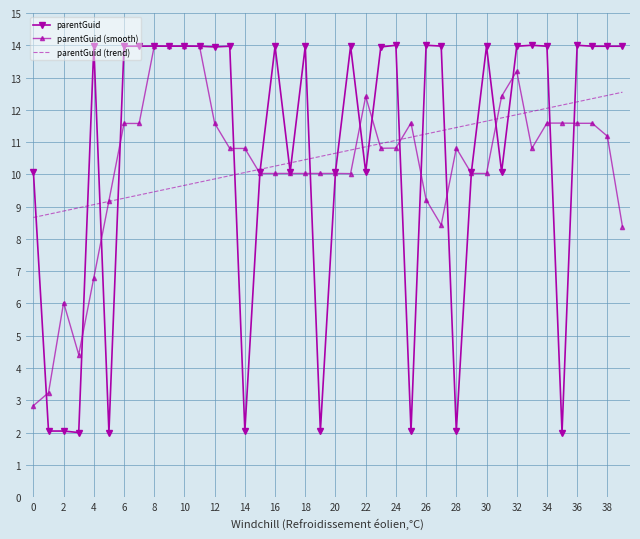

Which series has the largest range (max minus min)?

parentGuid